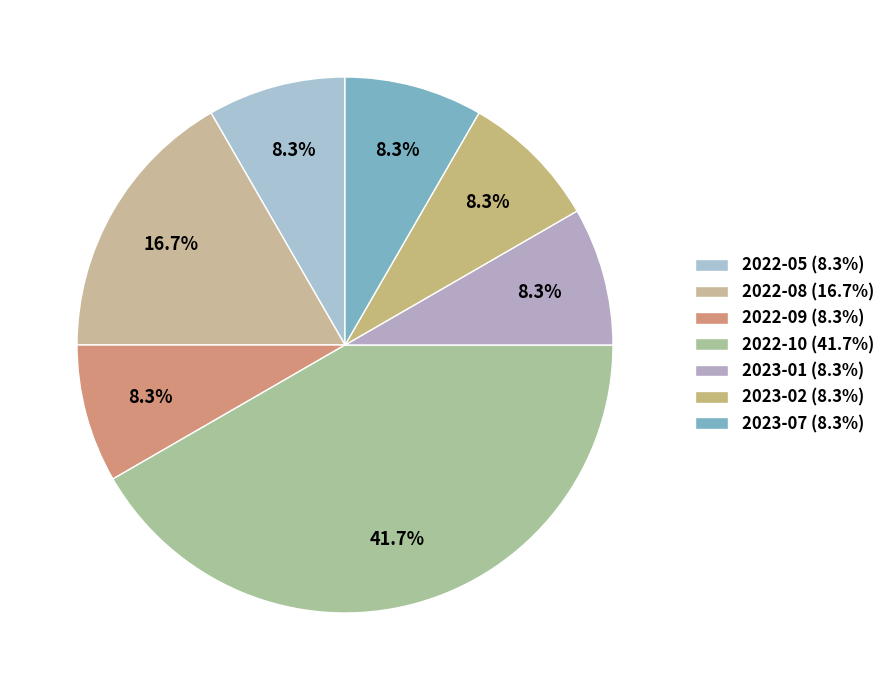

How many slices are in this pie chart?

7